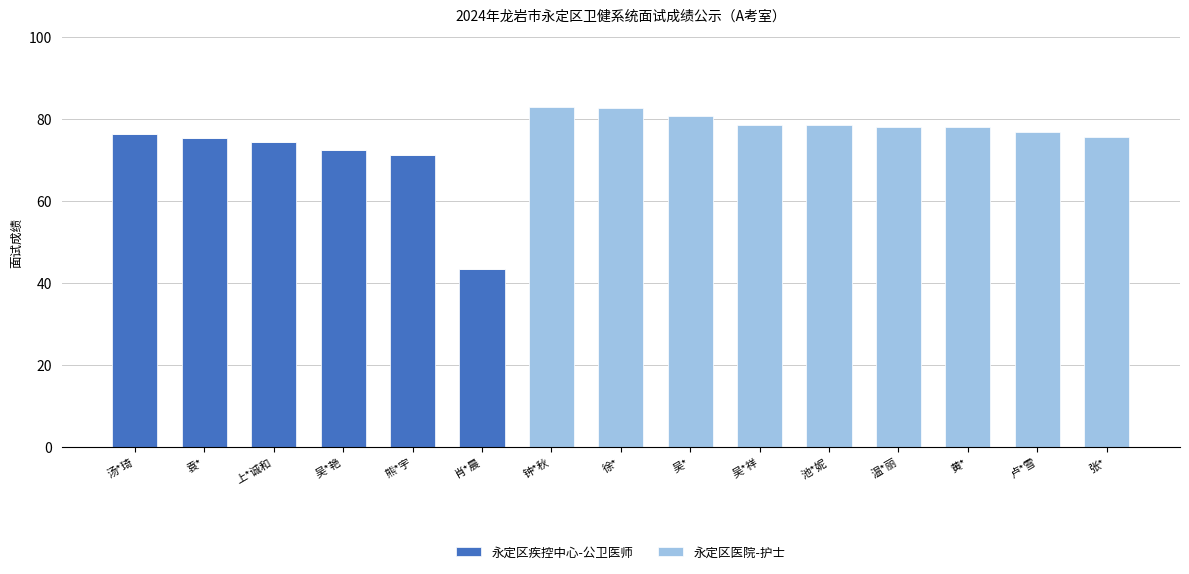

Count the number of categories in the chart.

15